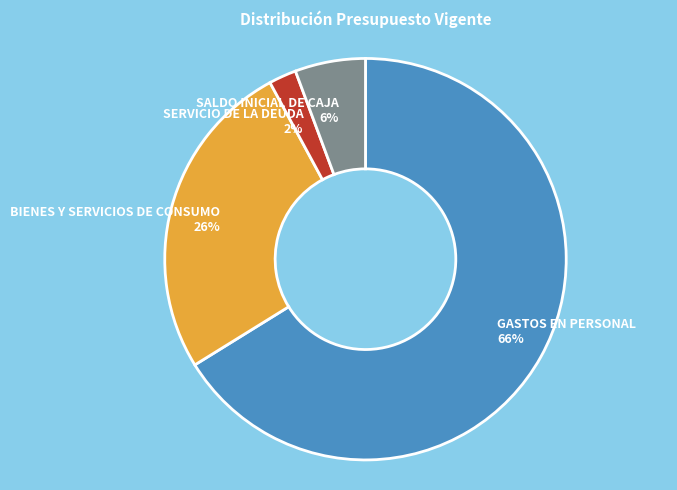

The BIENES Y SERVICIOS DE CONSUMO slice represents 26% of the pie. True or false?

True